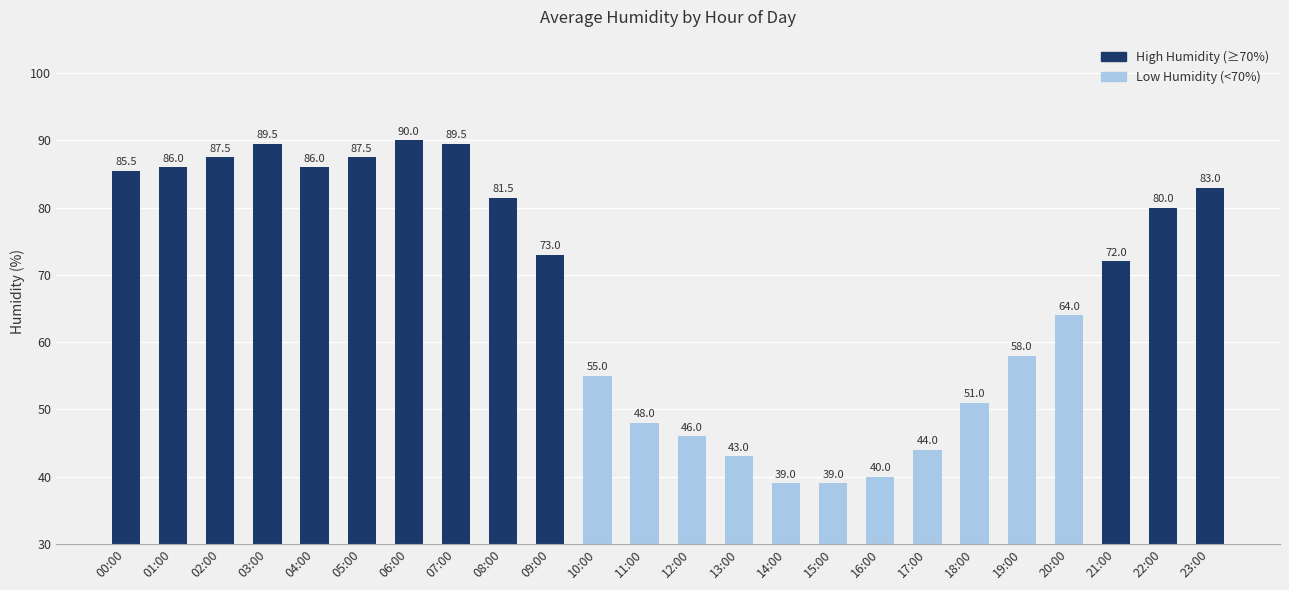

The chart shows a value of 15.0 at 18:00. True or false?

False